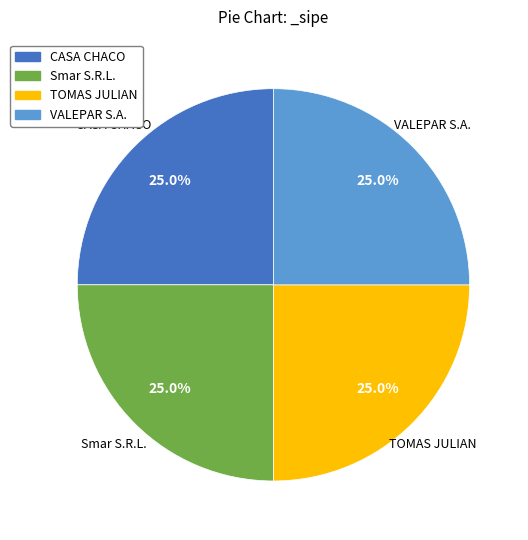

What is the ratio of the value at TOMAS JULIAN to the value at CASA CHACO?

1.0